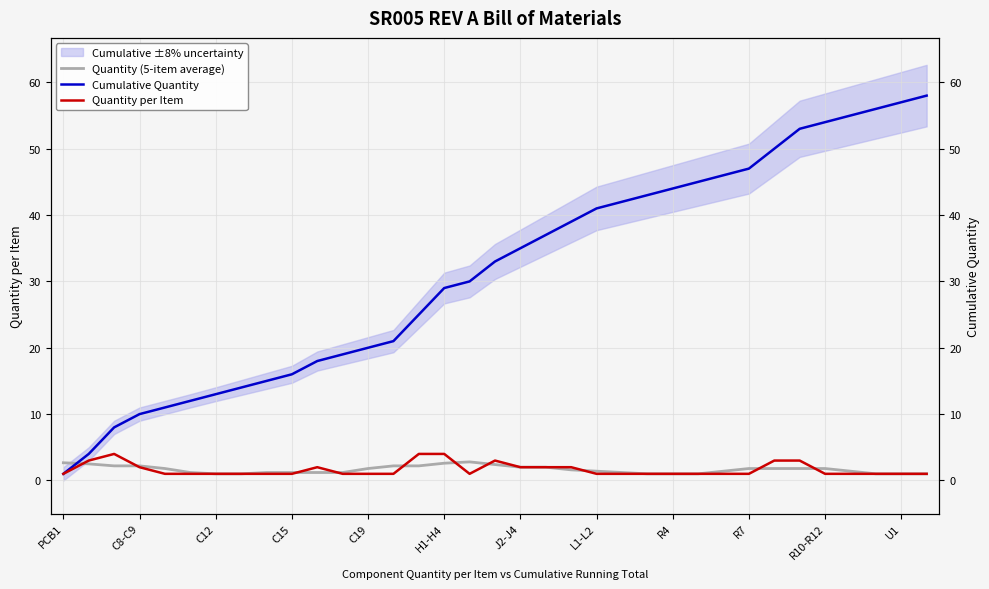

What is the sum of all Quantity (5-item average) values?

57.6